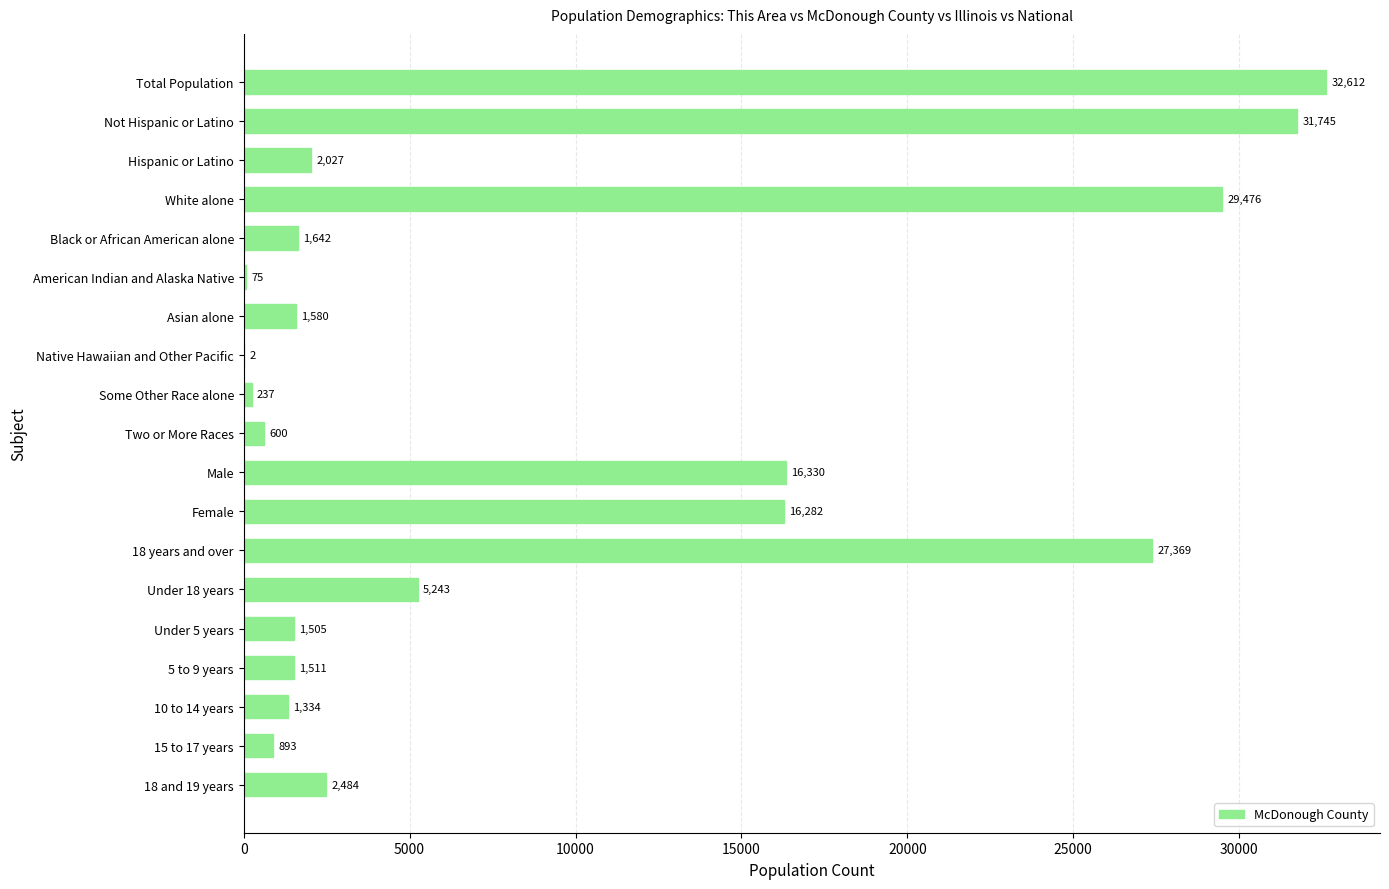

Which has a higher value, Hispanic or Latino or Two or More Races?

Hispanic or Latino